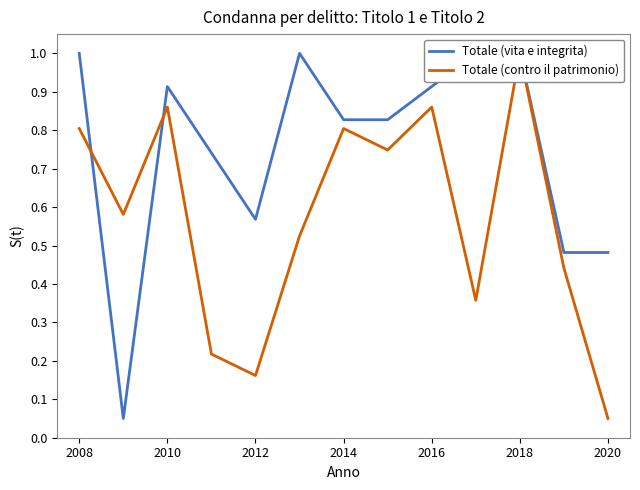

What is the difference between the maximum and second lowest values in the Totale (vita e integrita) series?

0.5